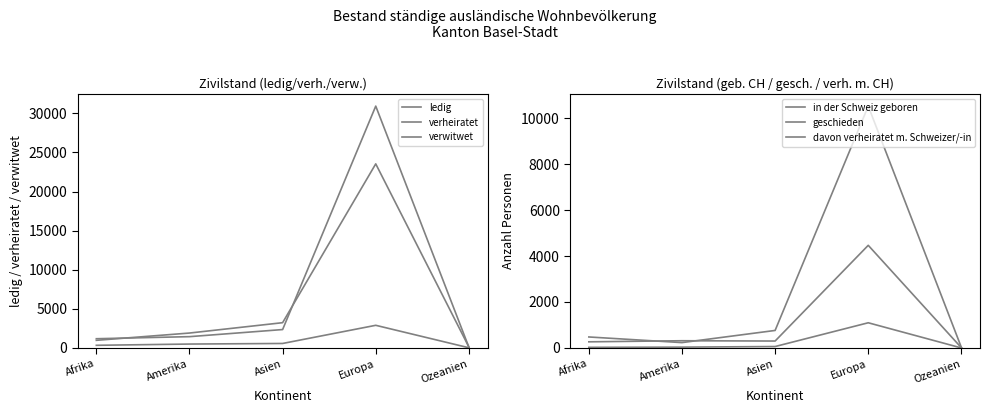

Which series has the largest total across all categories?

ledig